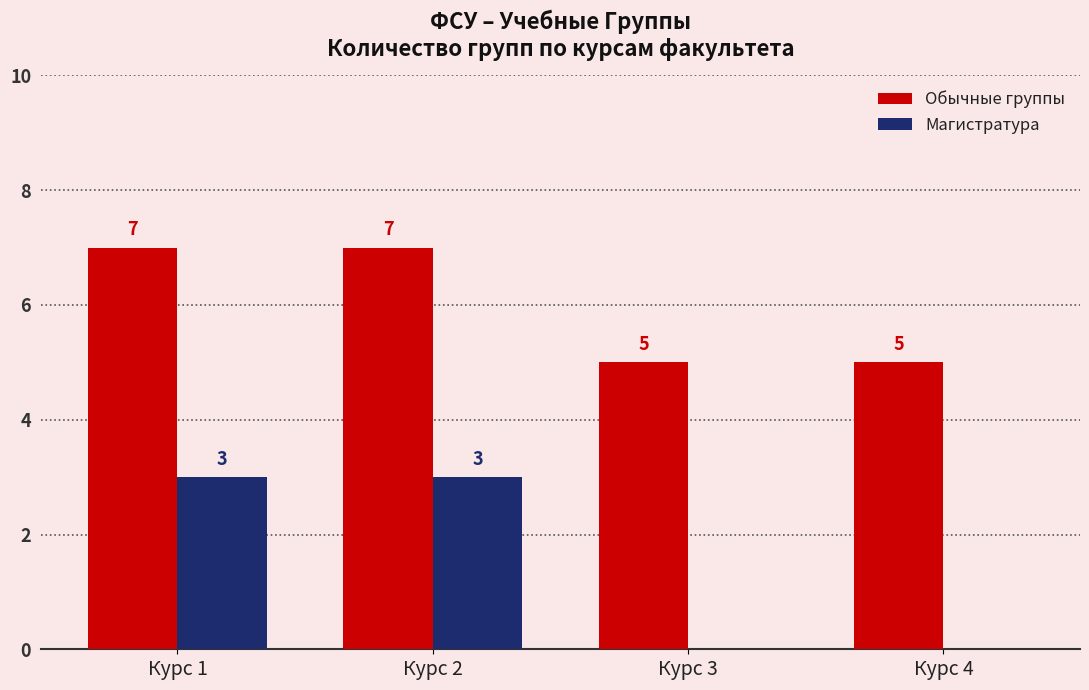

Which series has the largest total across all categories?

Обычные группы